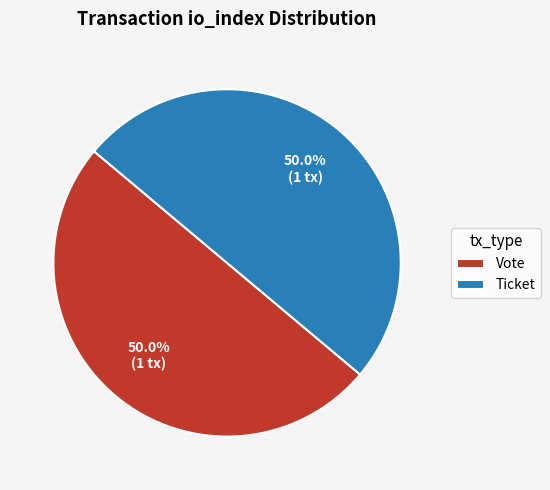

Approximately how many times larger is the value at Ticket compared to Vote?

1.0